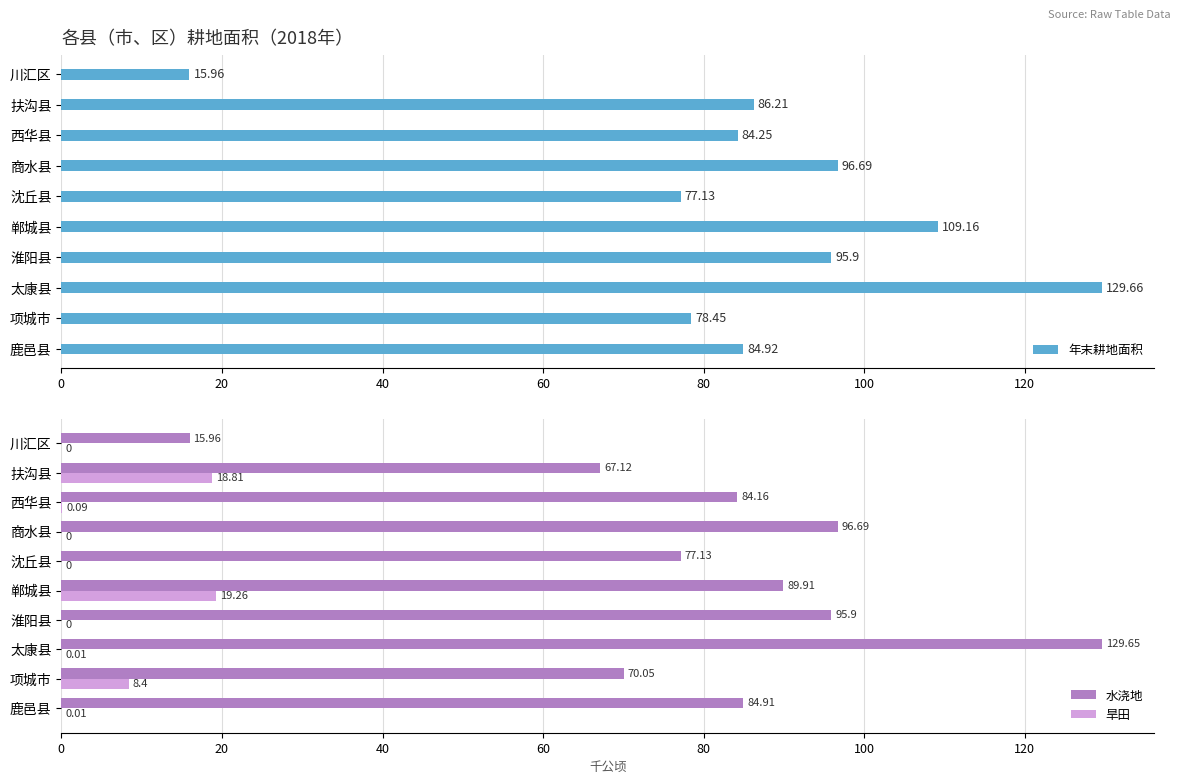

What is the sum of all 水浇地 values?

811.5